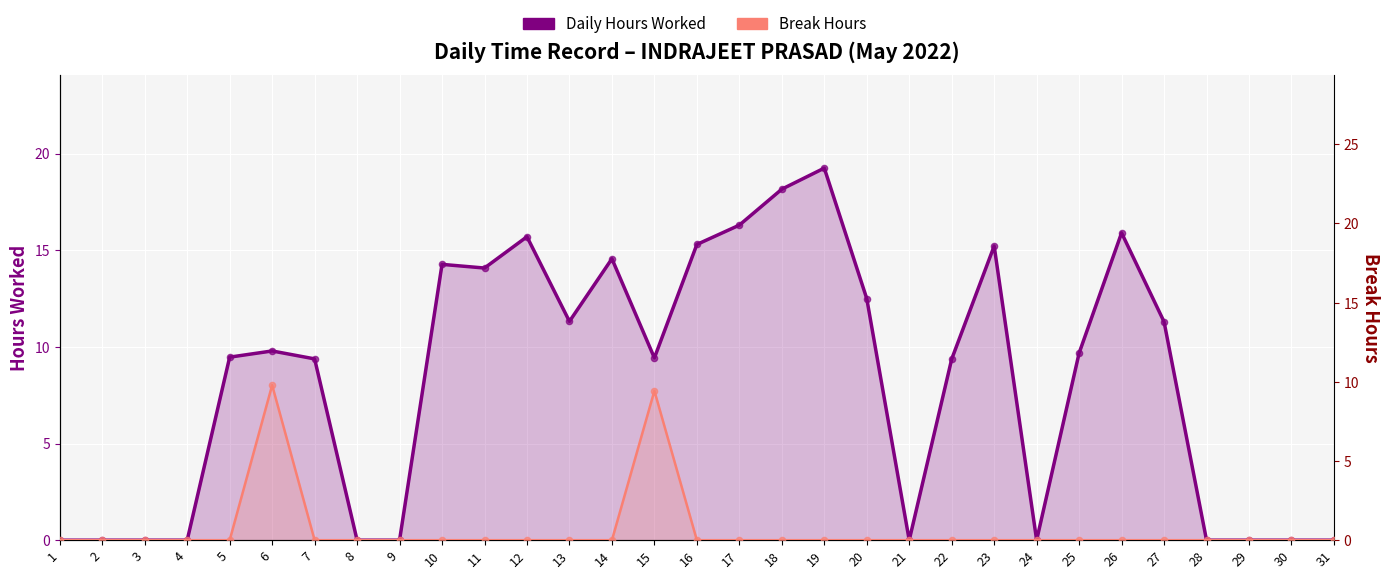

At which category is the sum across all series the highest?

6